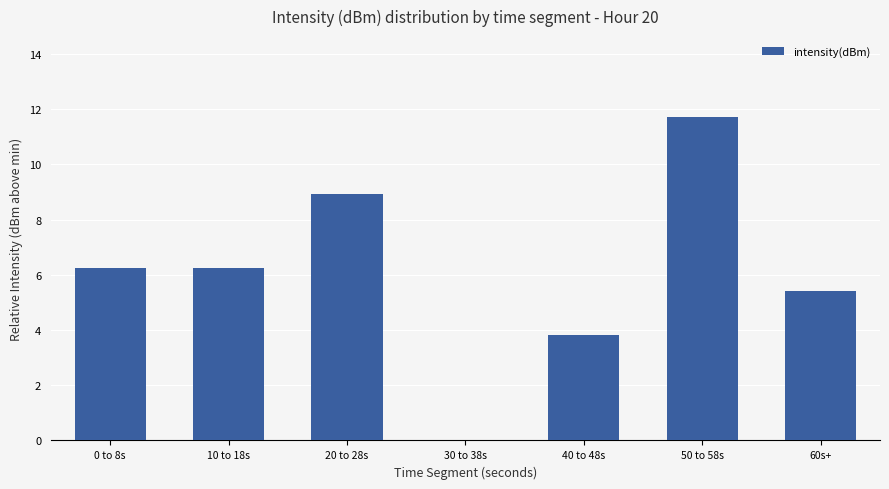

Where does the data first go above 6?

0 to 8s